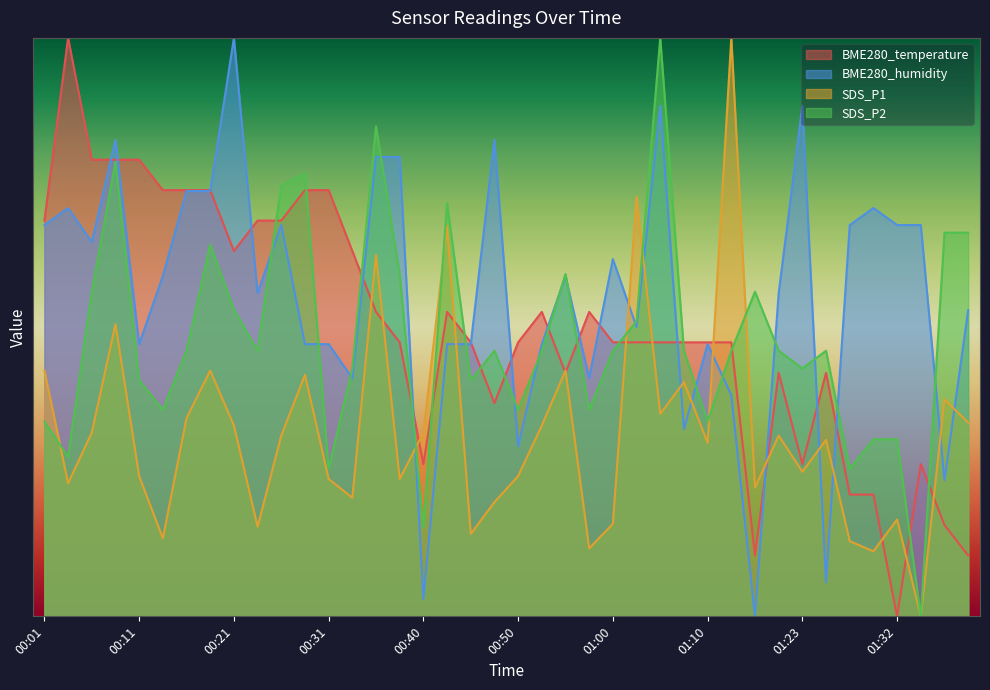

Read the SDS_P2 value at 00:50.

0.4